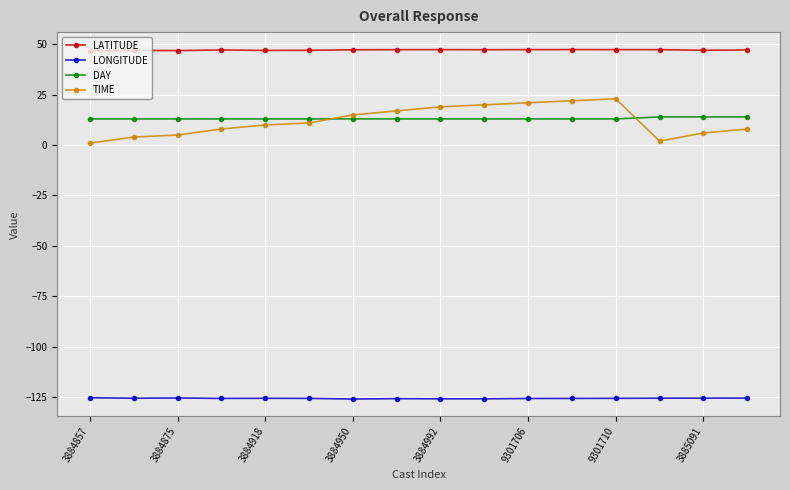

True or false: DAY and TIME intersect in this chart.

True